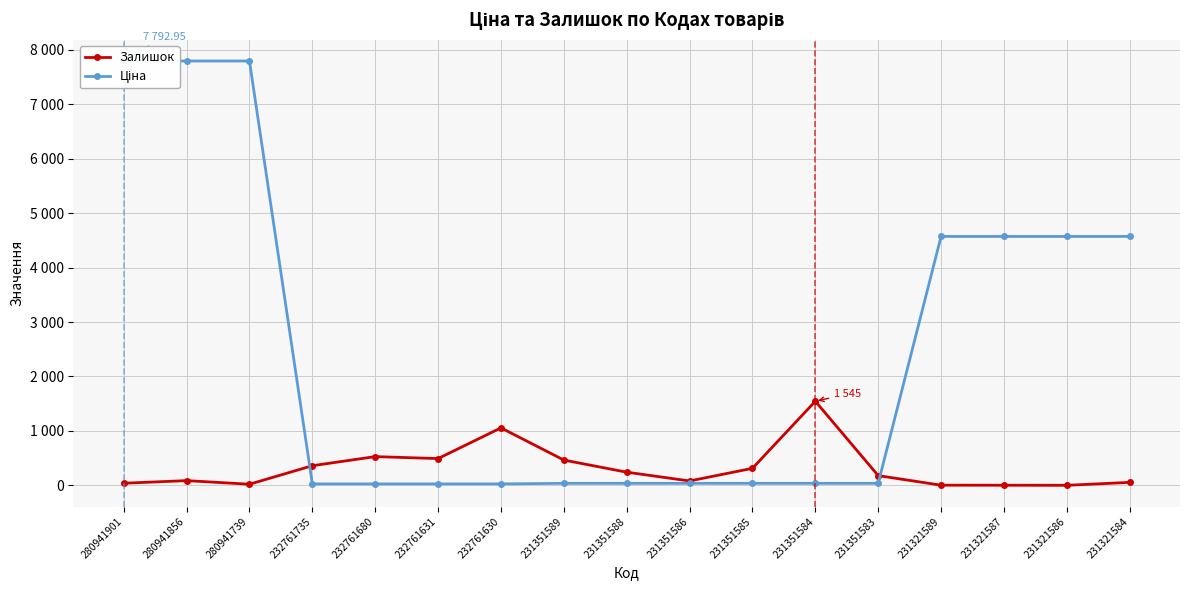

Where does the Ціна series first go above 37?

280941901